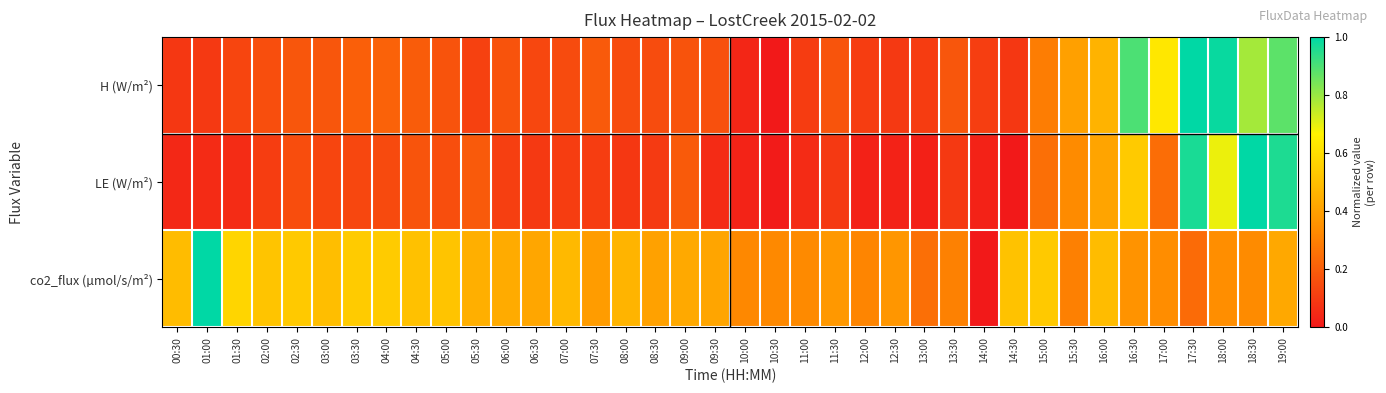

Reading left to right, list all the values displayed in this chart.

H (W/m²): 00:30=0.1	01:00=0.1	01:30=0.1	02:00=0.2	02:30=0.2	03:00=0.2	03:30=0.2	04:00=0.2	04:30=0.2	05:00=0.2	05:30=0.1	06:00=0.2	06:30=0.1	07:00=0.1	07:30=0.2	08:00=0.1	08:30=0.1	09:00=0.2	09:30=0.2	10:00=0.0	10:30=0.0	11:00=0.1	11:30=0.2	12:00=0.1	12:30=0.1	13:00=0.1	13:30=0.2	14:00=0.1	14:30=0.1	15:00=0.3	15:30=0.4	16:00=0.5	16:30=0.9	17:00=0.6	17:30=1.0	18:00=1.0	18:30=0.8	19:00=0.9
LE (W/m²): 00:30=0.0	01:00=0.1	01:30=0.1	02:00=0.1	02:30=0.2	03:00=0.1	03:30=0.1	04:00=0.1	04:30=0.2	05:00=0.2	05:30=0.2	06:00=0.1	06:30=0.1	07:00=0.1	07:30=0.1	08:00=0.1	08:30=0.1	09:00=0.2	09:30=0.1	10:00=0.0	10:30=0.0	11:00=0.1	11:30=0.1	12:00=0.0	12:30=0.0	13:00=0.0	13:30=0.1	14:00=0.0	14:30=0.0	15:00=0.3	15:30=0.3	16:00=0.4	16:30=0.5	17:00=0.2	17:30=1.0	18:00=0.7	18:30=1.0	19:00=1.0
co2_flux (µmol/s/m²): 00:30=0.5	01:00=1.0	01:30=0.6	02:00=0.5	02:30=0.5	03:00=0.5	03:30=0.5	04:00=0.5	04:30=0.5	05:00=0.5	05:30=0.5	06:00=0.4	06:30=0.4	07:00=0.5	07:30=0.4	08:00=0.5	08:30=0.4	09:00=0.4	09:30=0.4	10:00=0.3	10:30=0.3	11:00=0.3	11:30=0.4	12:00=0.3	12:30=0.4	13:00=0.3	13:30=0.3	14:00=0.0	14:30=0.5	15:00=0.5	15:30=0.3	16:00=0.5	16:30=0.4	17:00=0.3	17:30=0.2	18:00=0.3	18:30=0.3	19:00=0.4